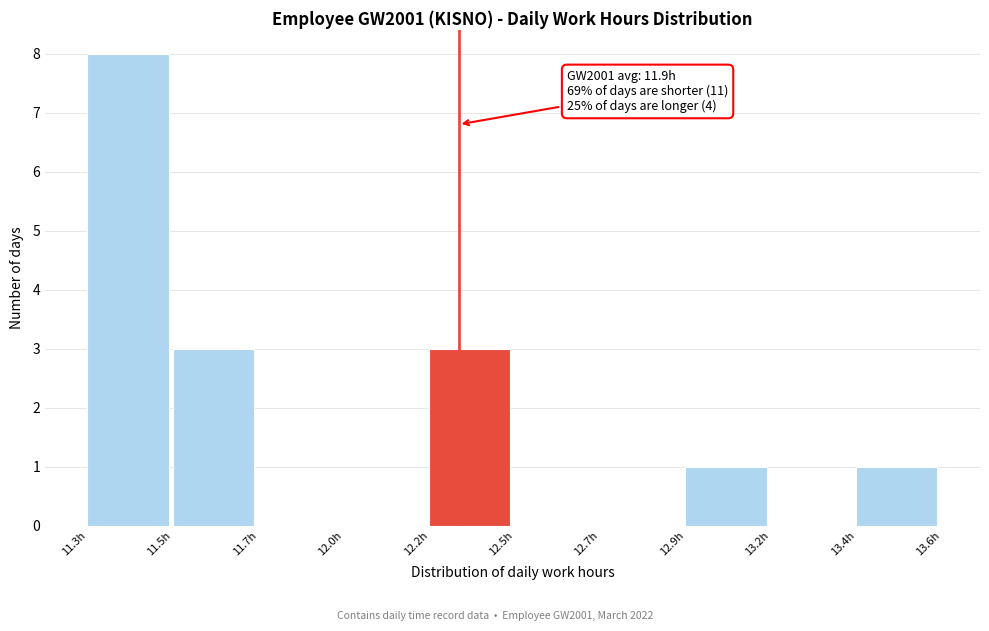

Reading left to right, what are all the values shown in this chart?

11.3h=8	11.5h=3	11.7h=0	12.0h=0	12.2h=3	12.5h=0	12.7h=0	12.9h=1	13.2h=0	13.4h=1